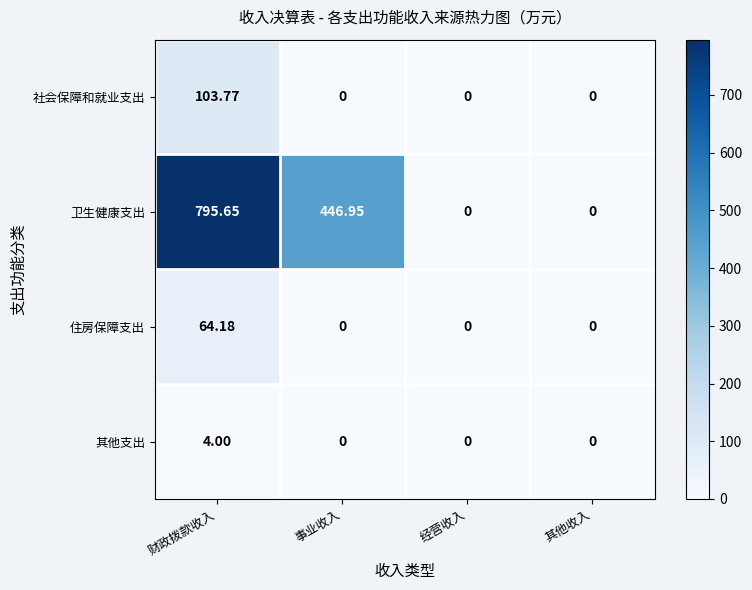

At which category does the chart reach its peak across all series?

财政拨款收入